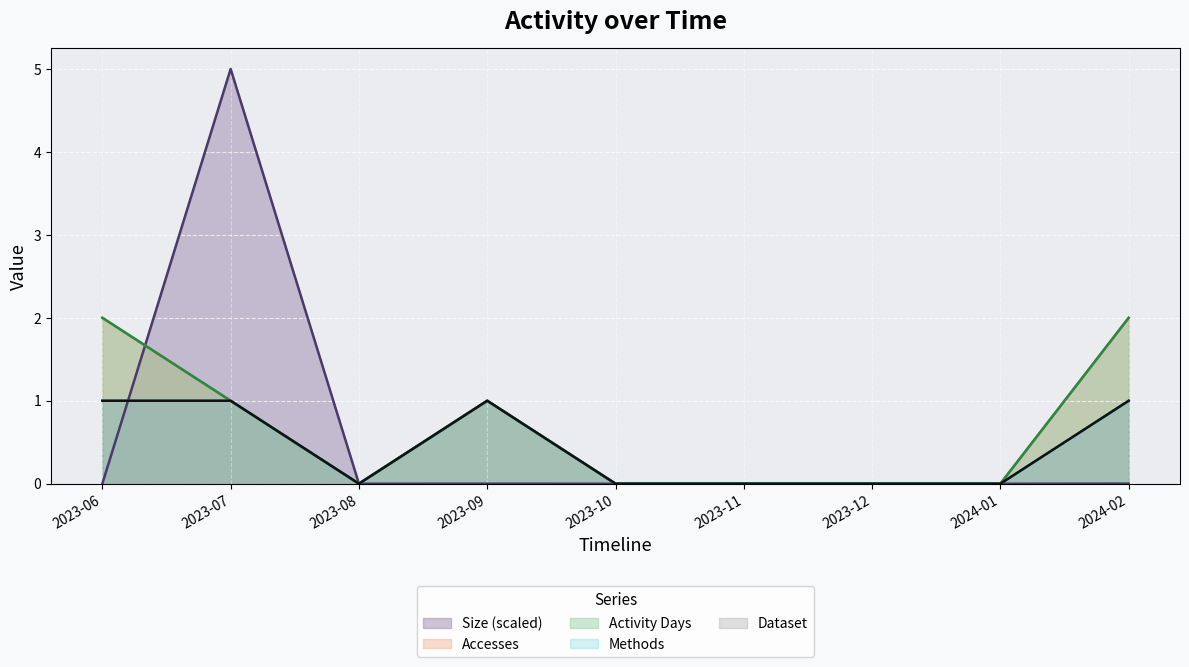

How many times do Size and Activity Days cross each other?

1